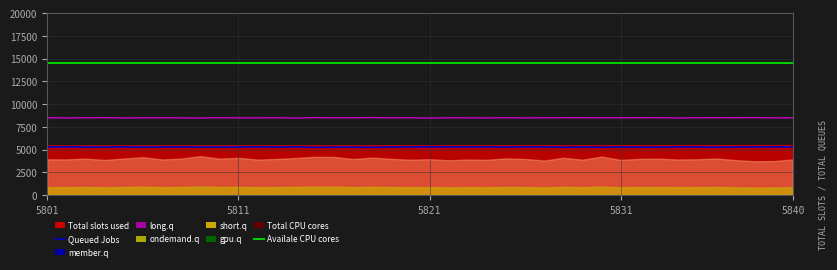

At how many categories does at least one series exceed 12859?

40